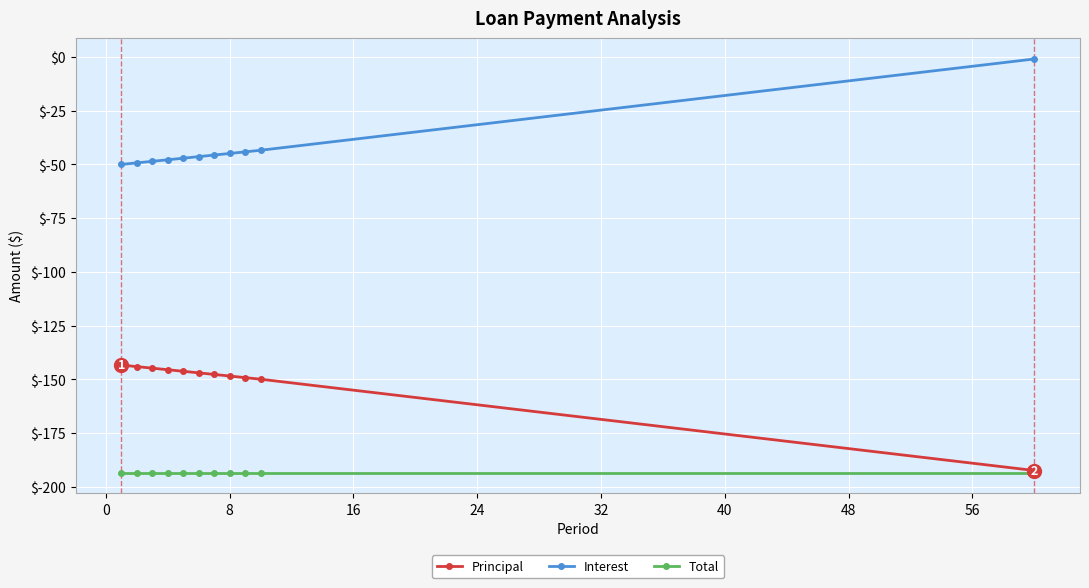

What is the value of the Interest point at the 6th from the left?

-46.4